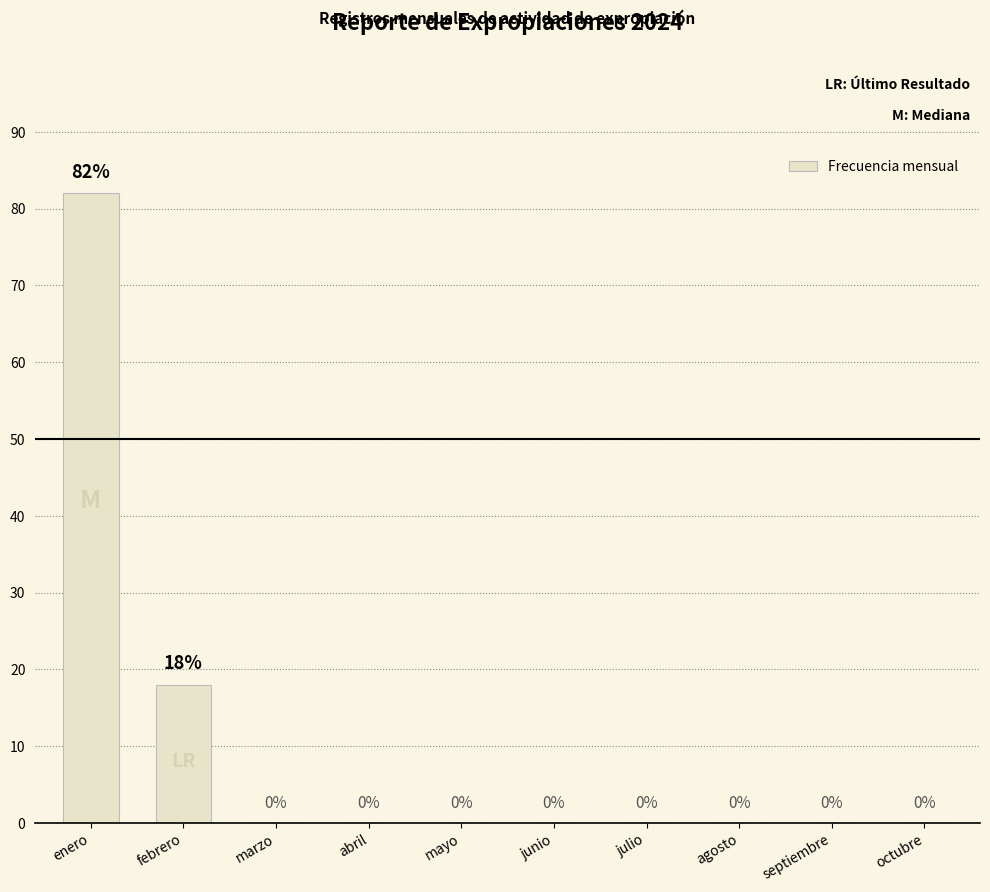

Which label corresponds to the largest value in the chart?

enero